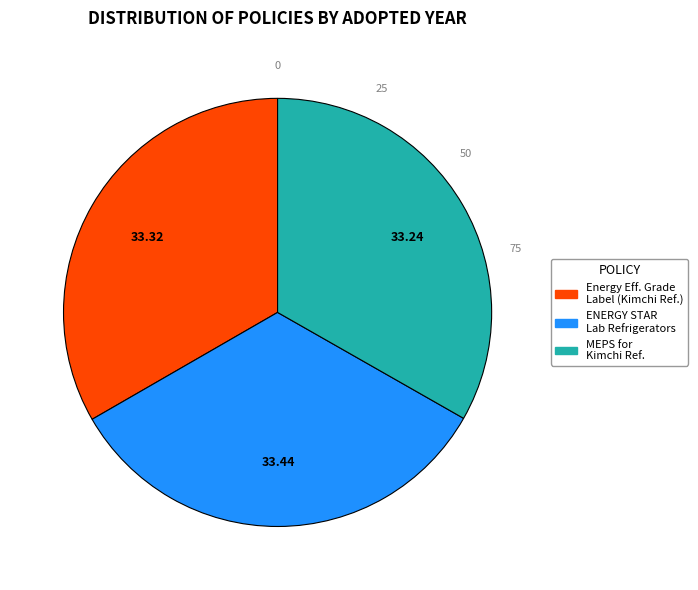

Does any single category account for the majority?

No